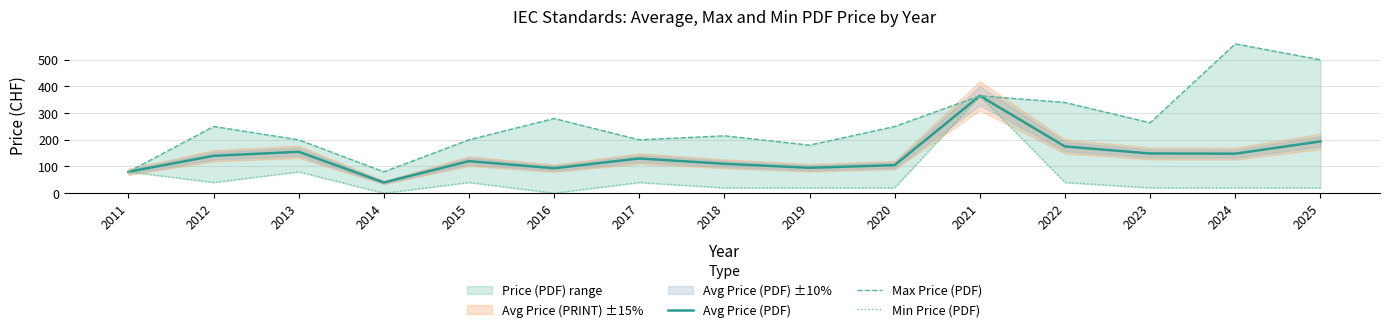

What is the difference between the second highest and second lowest values in the Max Price (PDF) series?

420.0